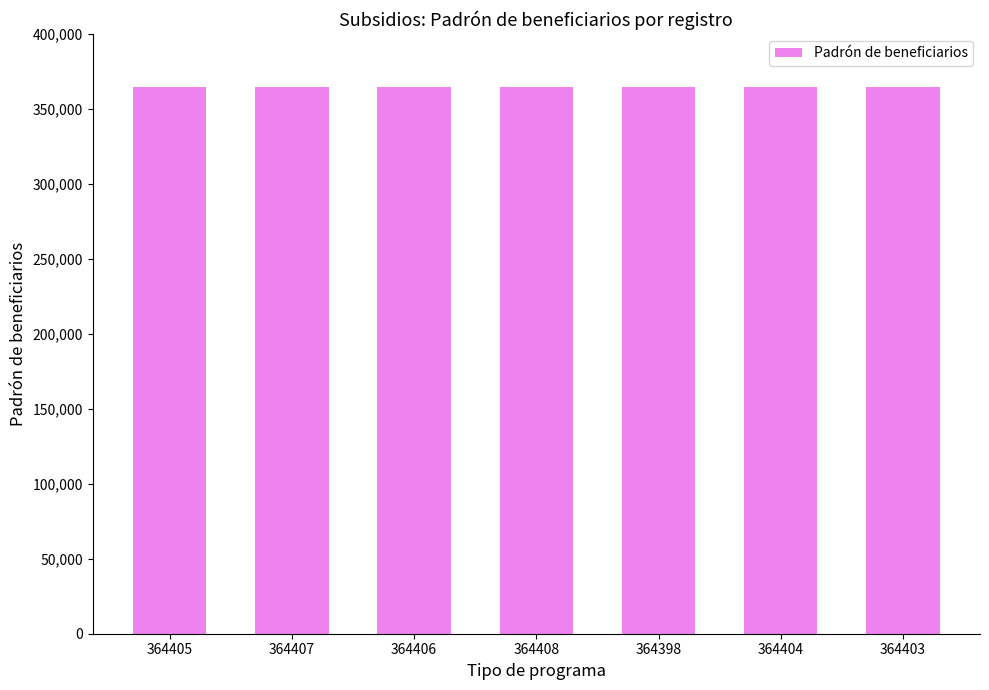

What is the ratio of the value at 364403 to the value at 364406?

1.0